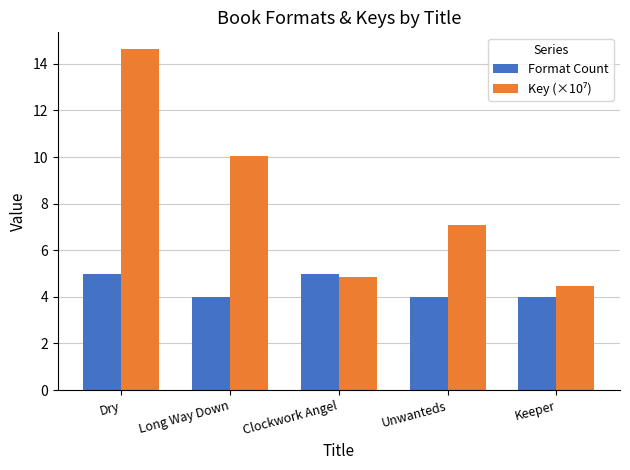

What is the label of the 5th bar from the left?

Keeper